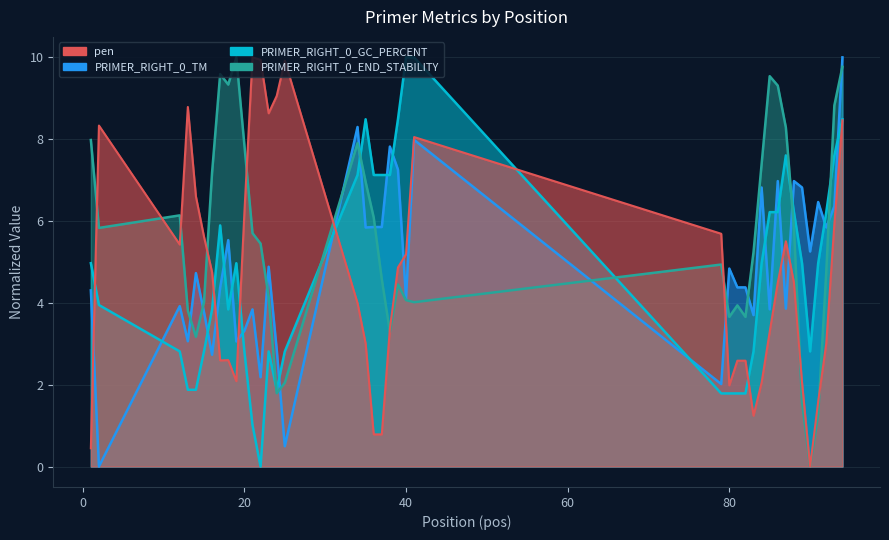

How many interior local peaks does the pen series have?

7